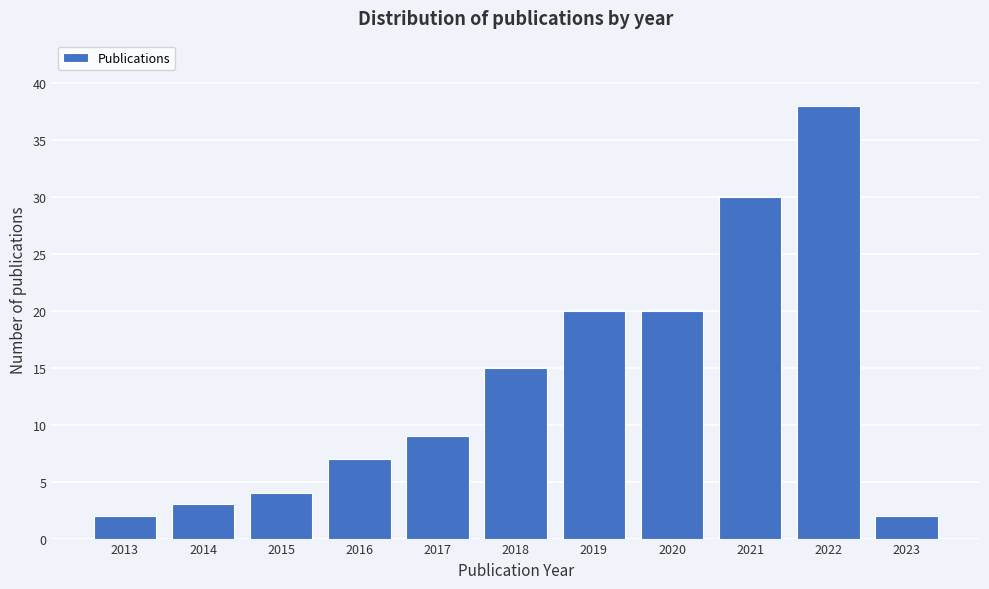

Reading left to right, extract all data points from this chart.

2	3	4	7	9	15	20	20	30	38	2